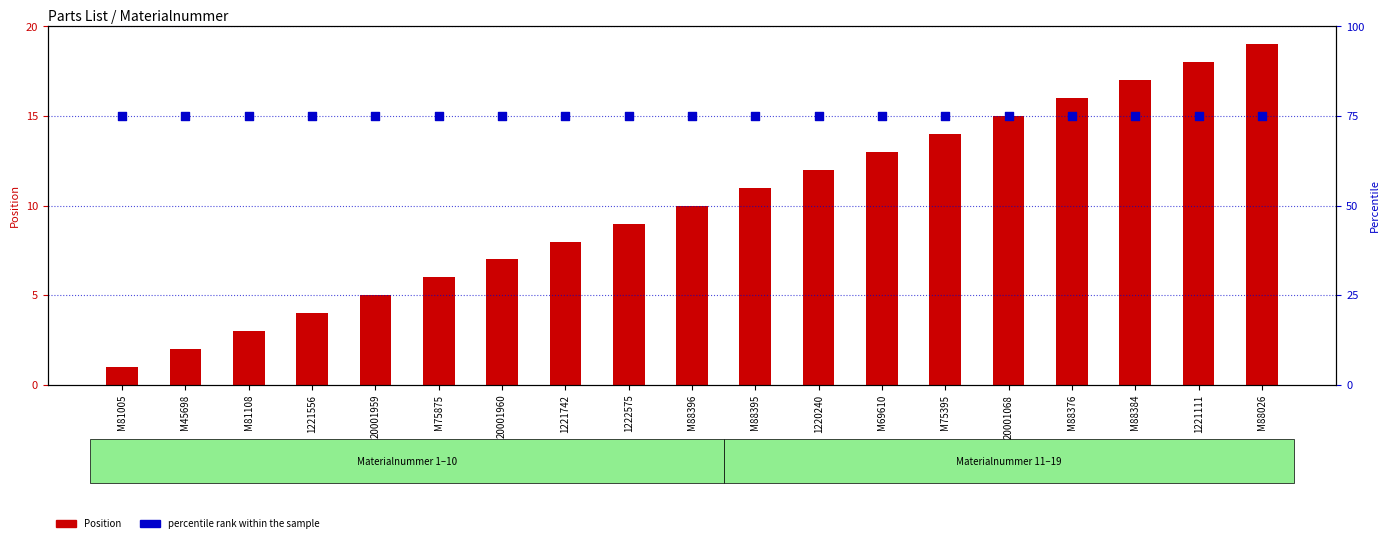

Which series contains the highest Y value?

percentile rank within the sample